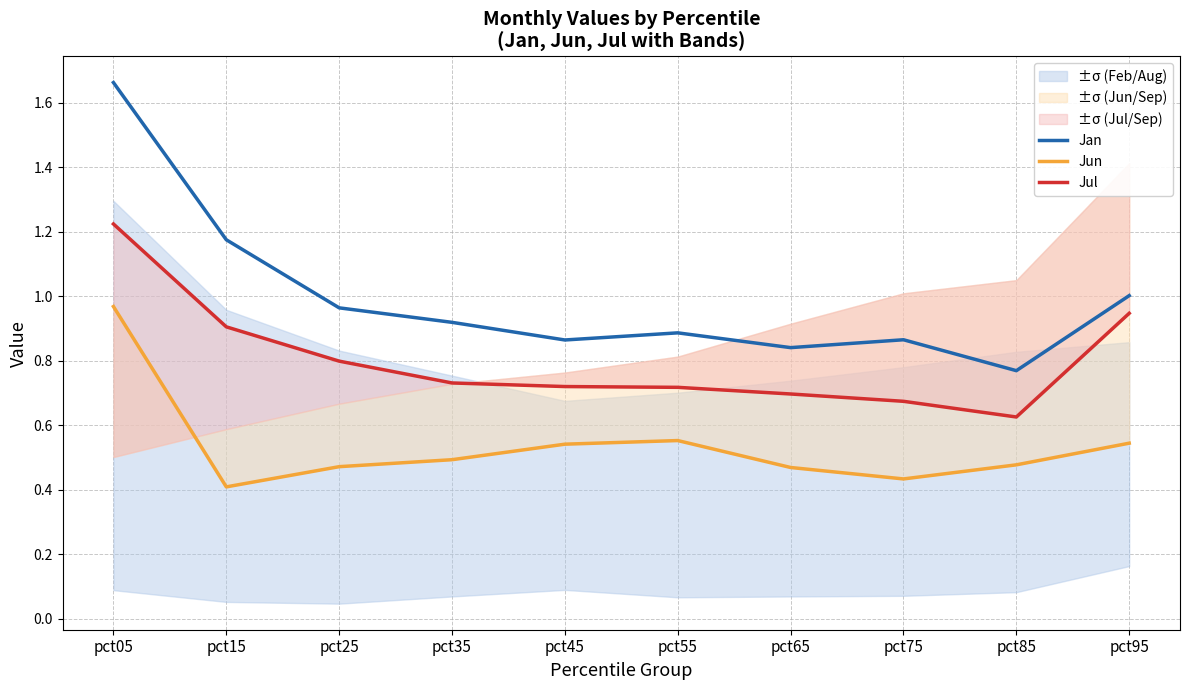

At which label does Jun reach its minimum?

pct15